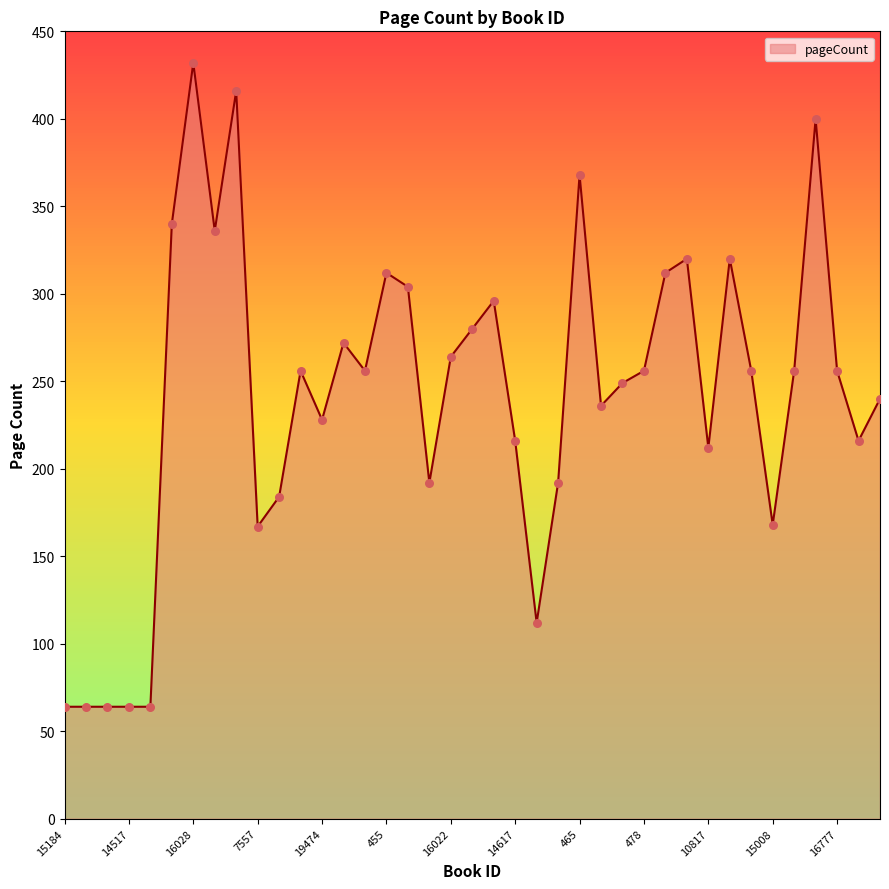

What is the smallest value displayed?

64